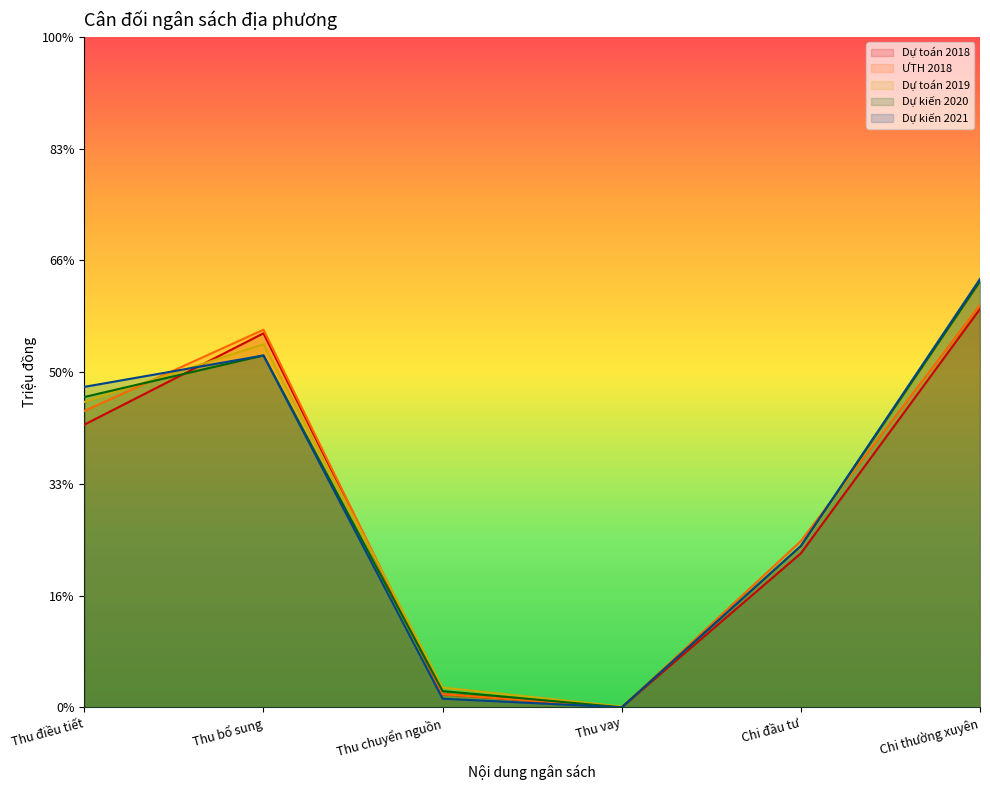

Where is ƯTH 2018 nearest to the value 3601745?

Chi đầu tư